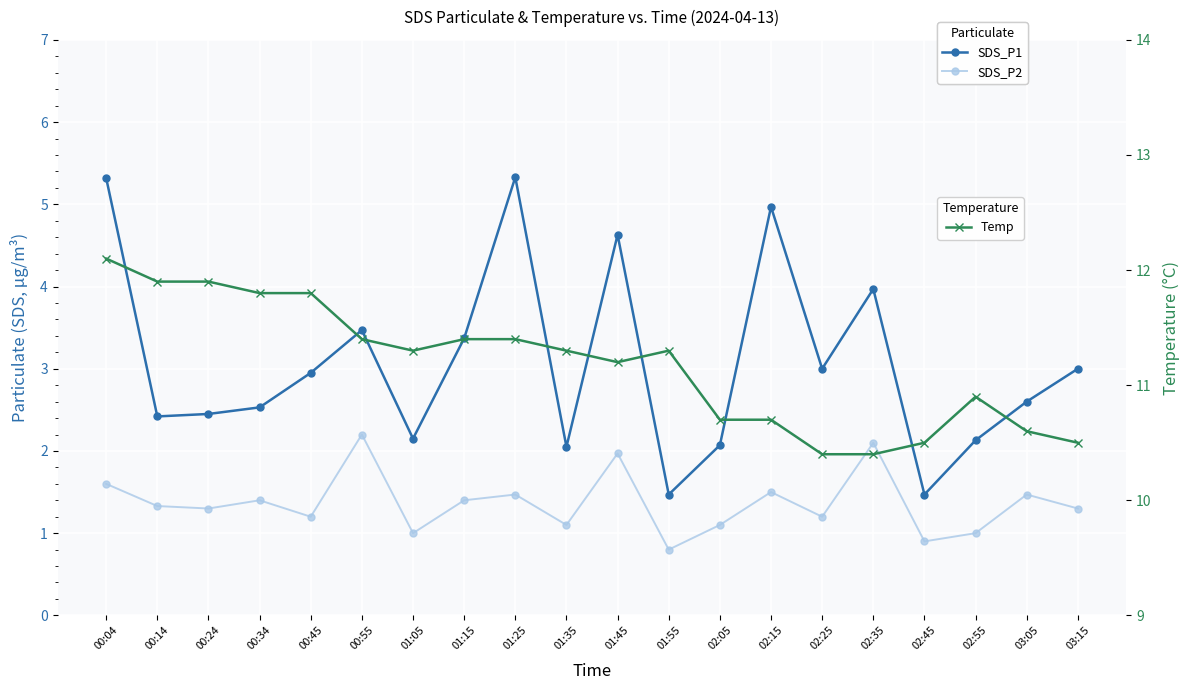

Which series has the widest spread of values?

SDS_P1